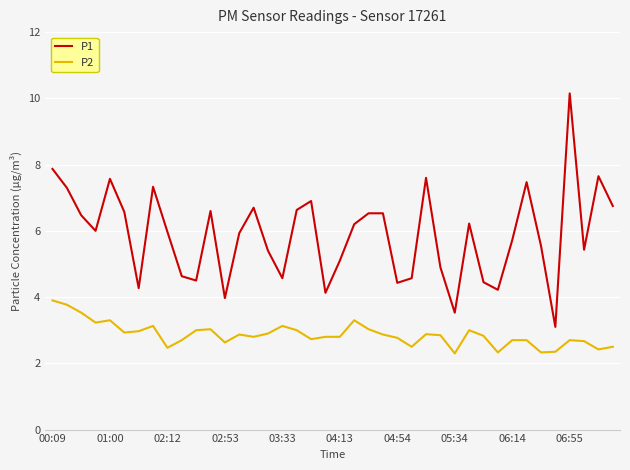

What is the lowest value of the P1 series?

3.1